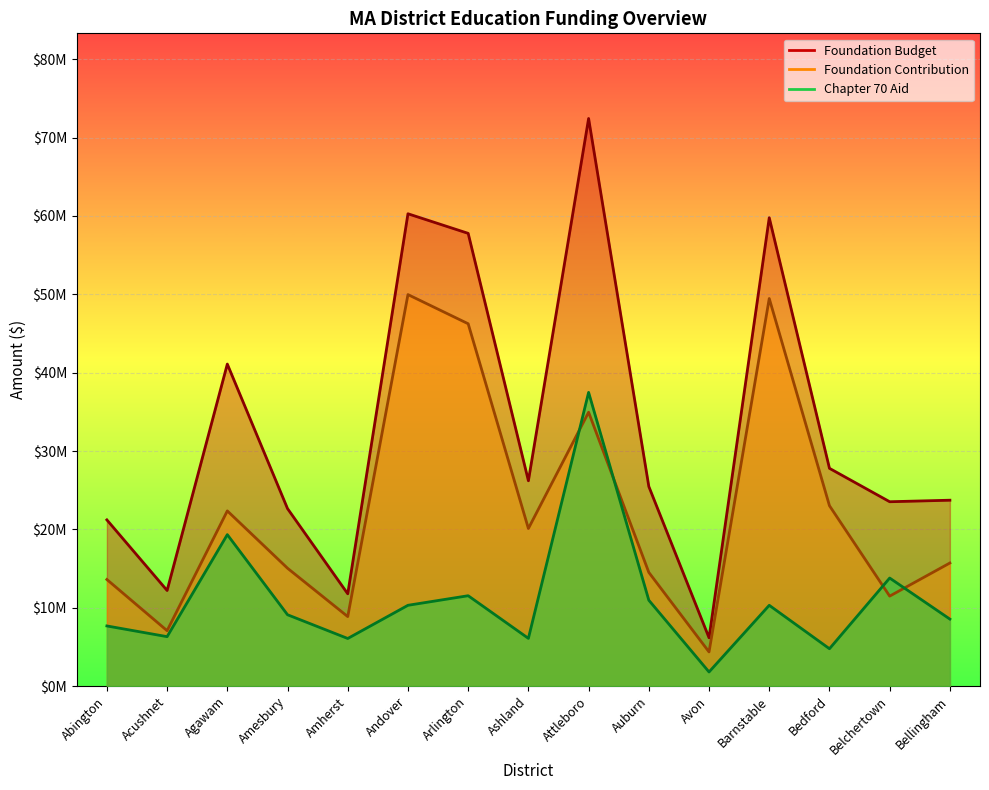

What is the label of the 10th point from the left?

Auburn